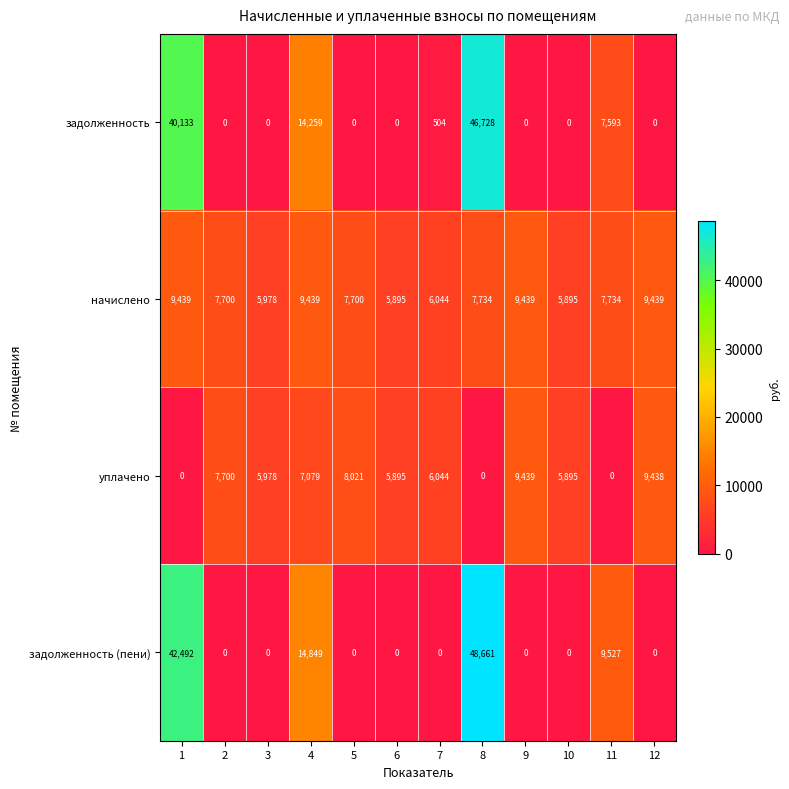

At how many categories does at least one series exceed 14038?

3